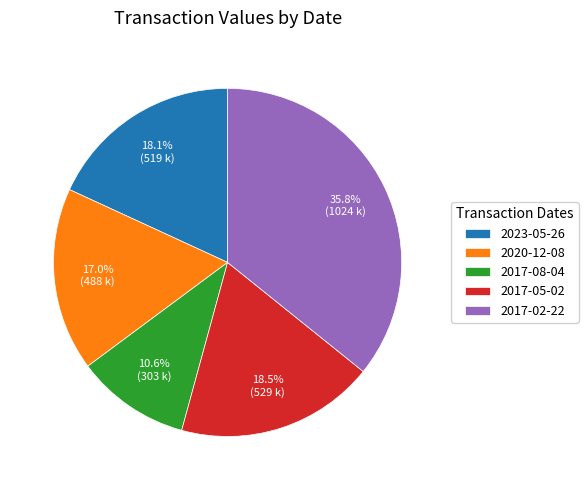

To the nearest percent, what is the difference between the 2017-08-04 and 2017-05-02 slice percentages?

8%